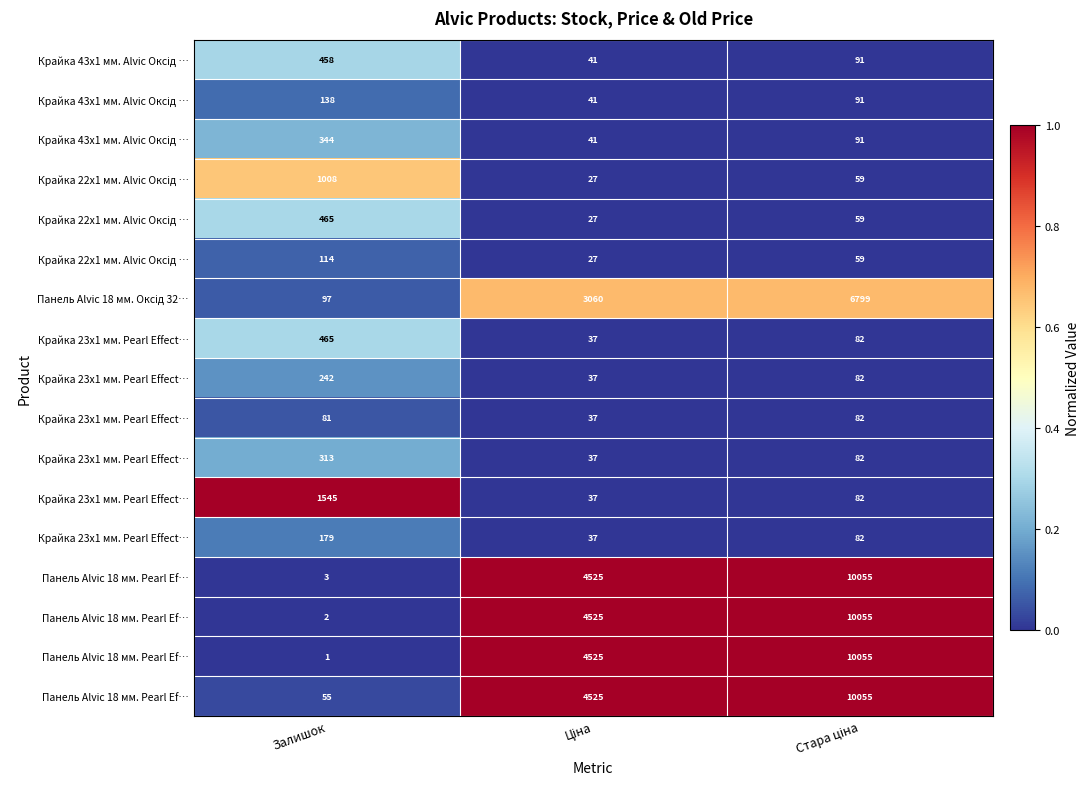

How many data points does each series have?

3